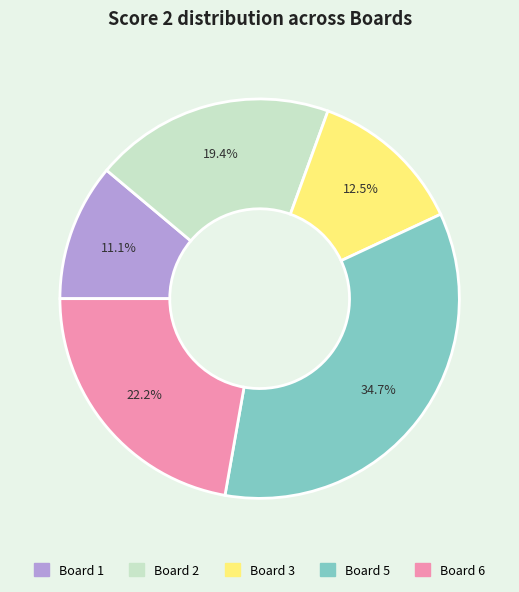

Does any single category account for the majority?

No